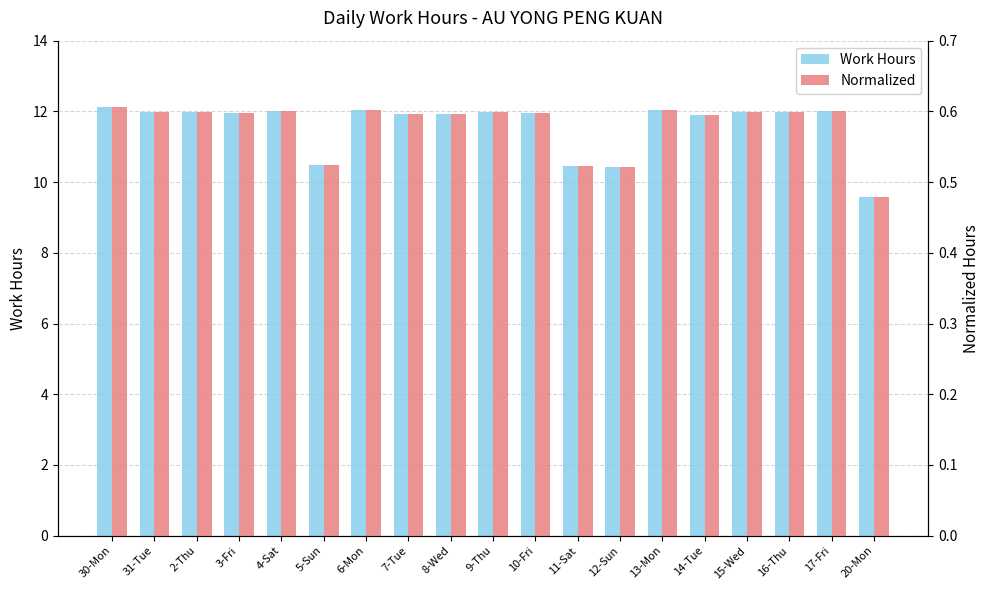

How many bars are there in each group?

2